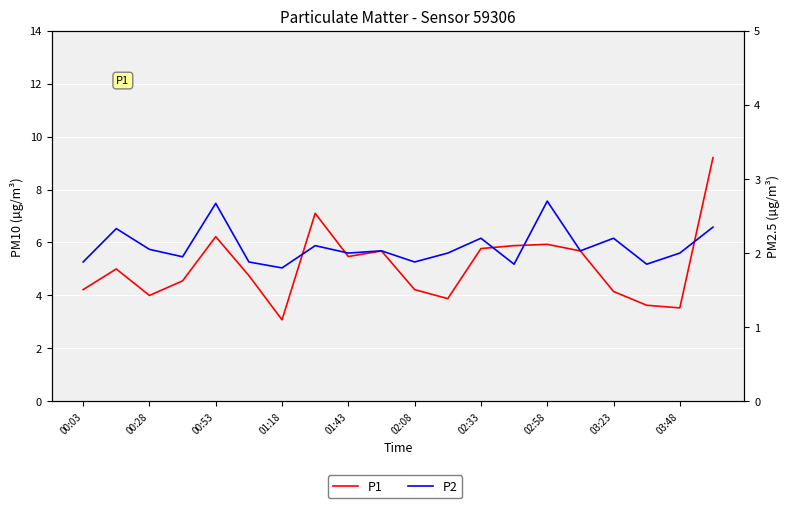

Rank the series by their average value, from highest to lowest.

P1, P2